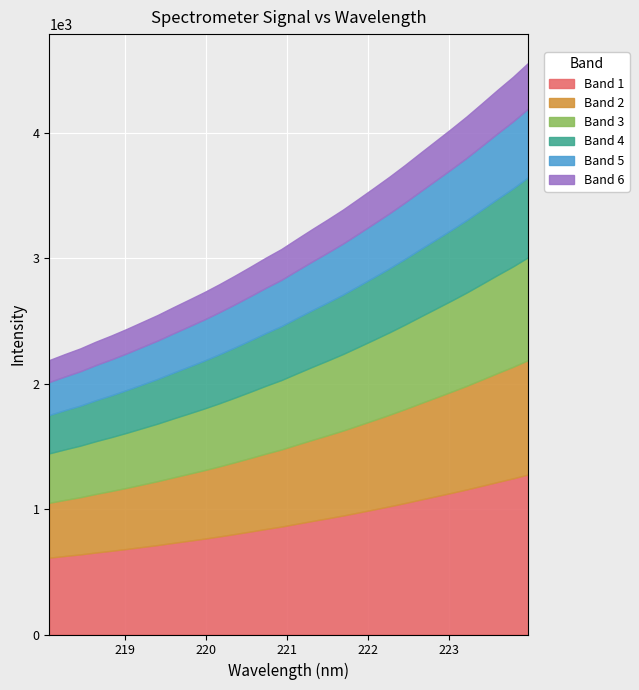

Which has a higher value, 219.7801 or 223.9802?

223.9802